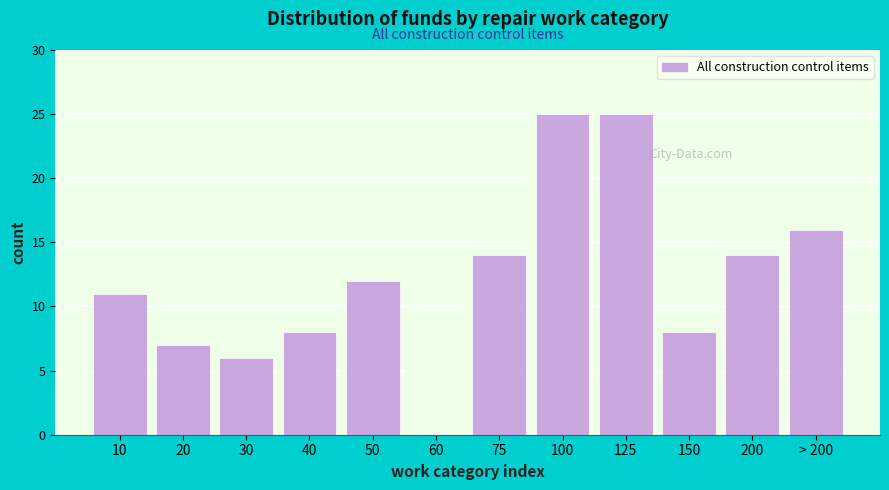

Reading left to right, transcribe all the data shown in this chart.

10=11	20=7	30=6	40=8	50=12	60=0	75=14	100=25	125=25	150=8	200=14	> 200=16